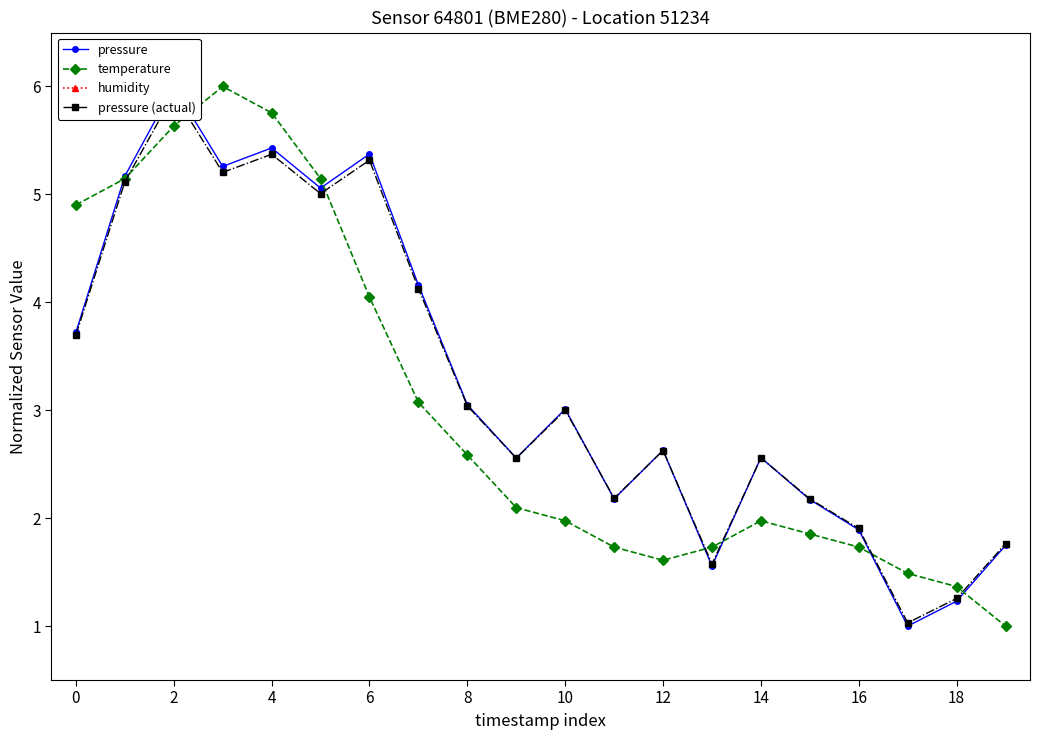

Does the chart display data point markers on the line(s)?

Yes